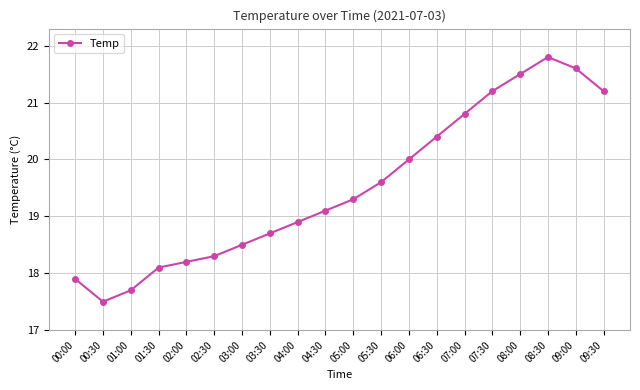

At which category does the data reach its first local peak?

08:30